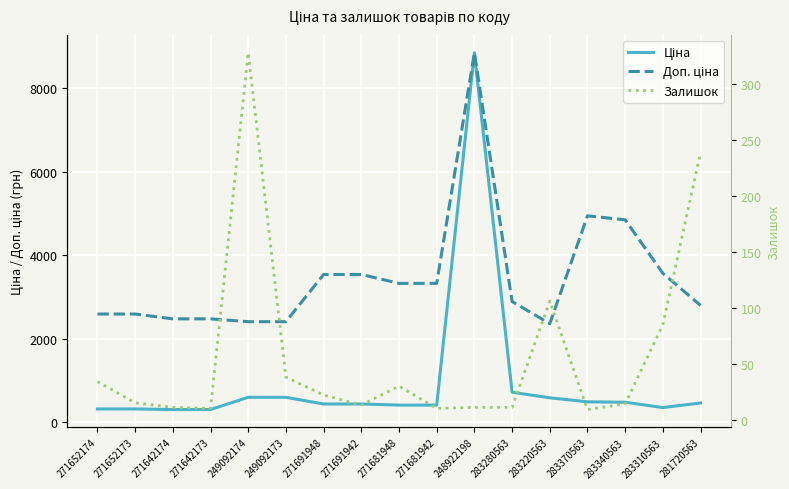

What is the total value across all series at 249092174?

3346.6